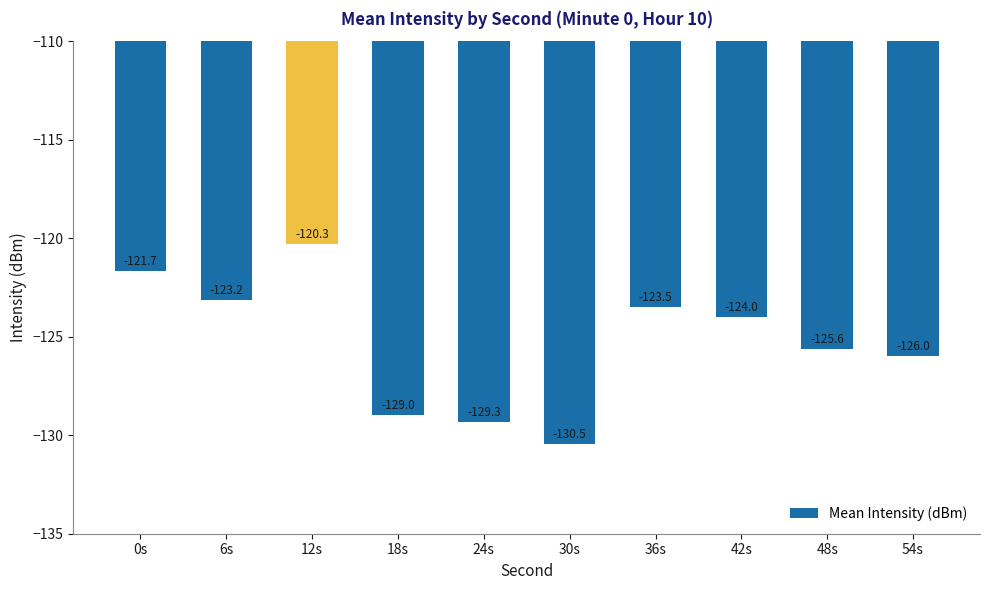

What is the label of the 6th bar from the left?

30s